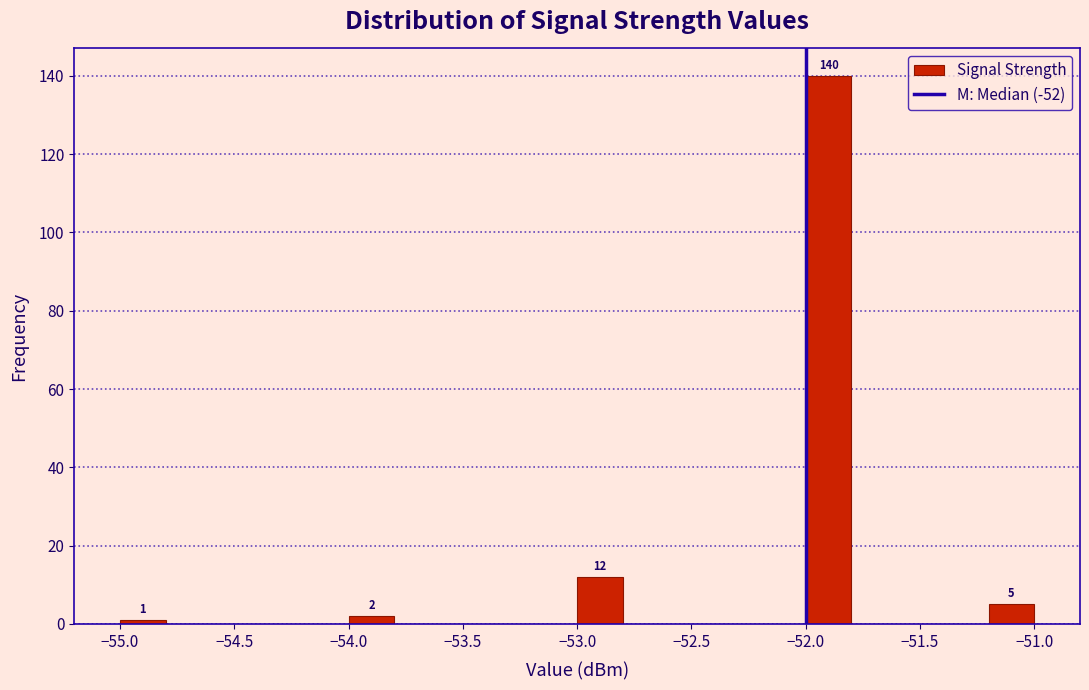

Over which range of the x-axis is the bar tallest?

-52.0 to -51.8